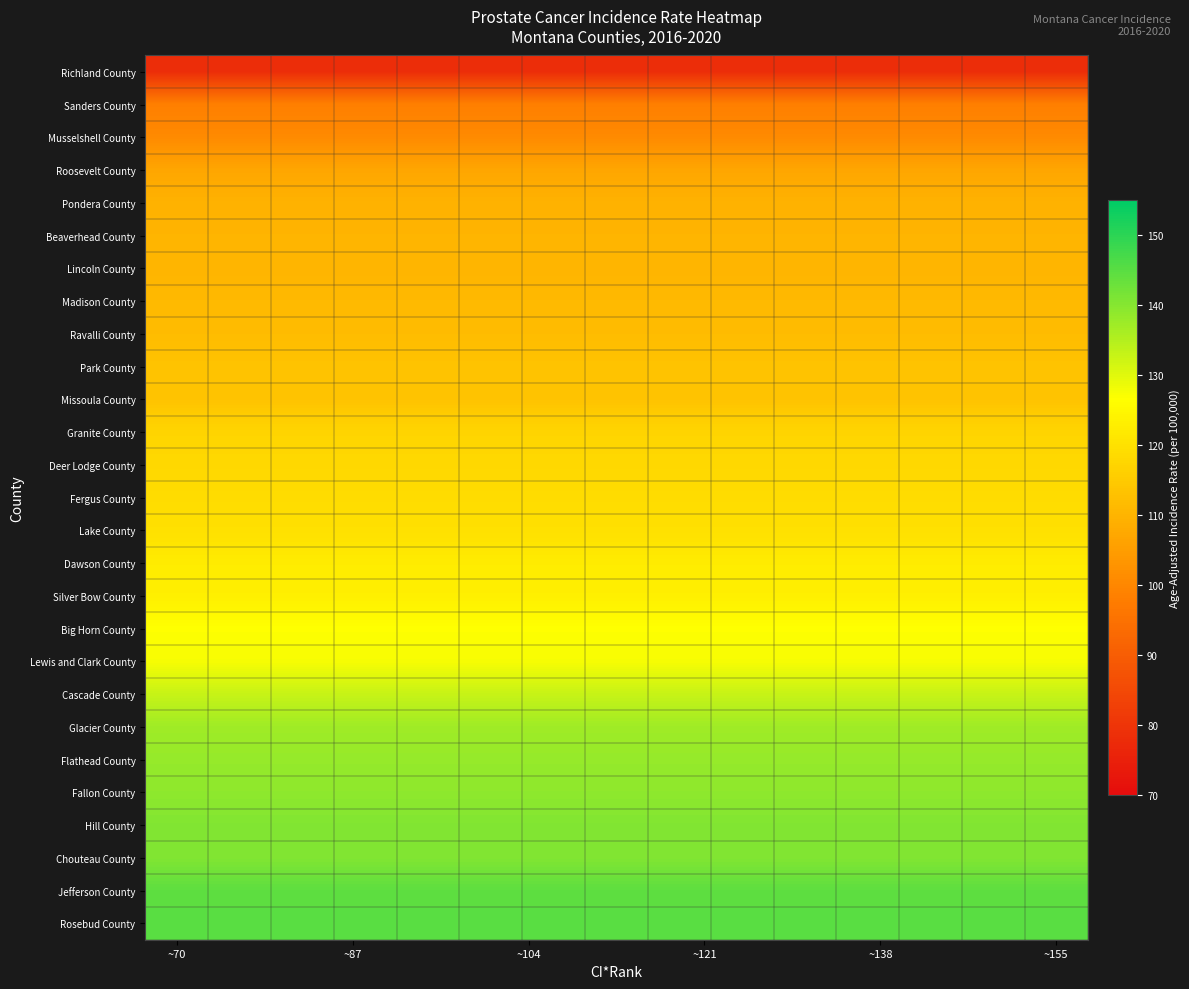

Reading left to right, list all the values displayed in this chart.

Richland County: 78.1	78.1	78.1	78.1	78.1	78.1	78.1	78.1	78.1	78.1	78.1	78.1	78.1	78.1	78.1
Sanders County: 98.3	98.3	98.3	98.3	98.3	98.3	98.3	98.3	98.3	98.3	98.3	98.3	98.3	98.3	98.3
Musselshell County: 100.8	100.8	100.8	100.8	100.8	100.8	100.8	100.8	100.8	100.8	100.8	100.8	100.8	100.8	100.8
Roosevelt County: 106.9	106.9	106.9	106.9	106.9	106.9	106.9	106.9	106.9	106.9	106.9	106.9	106.9	106.9	106.9
Pondera County: 109.6	109.6	109.6	109.6	109.6	109.6	109.6	109.6	109.6	109.6	109.6	109.6	109.6	109.6	109.6
Beaverhead County: 110.2	110.2	110.2	110.2	110.2	110.2	110.2	110.2	110.2	110.2	110.2	110.2	110.2	110.2	110.2
Lincoln County: 110.3	110.3	110.3	110.3	110.3	110.3	110.3	110.3	110.3	110.3	110.3	110.3	110.3	110.3	110.3
Madison County: 111.2	111.2	111.2	111.2	111.2	111.2	111.2	111.2	111.2	111.2	111.2	111.2	111.2	111.2	111.2
Ravalli County: 111.8	111.8	111.8	111.8	111.8	111.8	111.8	111.8	111.8	111.8	111.8	111.8	111.8	111.8	111.8
Park County: 113.4	113.4	113.4	113.4	113.4	113.4	113.4	113.4	113.4	113.4	113.4	113.4	113.4	113.4	113.4
Missoula County: 113.4	113.4	113.4	113.4	113.4	113.4	113.4	113.4	113.4	113.4	113.4	113.4	113.4	113.4	113.4
Granite County: 117.4	117.4	117.4	117.4	117.4	117.4	117.4	117.4	117.4	117.4	117.4	117.4	117.4	117.4	117.4
Deer Lodge County: 118.0	118.0	118.0	118.0	118.0	118.0	118.0	118.0	118.0	118.0	118.0	118.0	118.0	118.0	118.0
Fergus County: 119.0	119.0	119.0	119.0	119.0	119.0	119.0	119.0	119.0	119.0	119.0	119.0	119.0	119.0	119.0
Lake County: 119.9	119.9	119.9	119.9	119.9	119.9	119.9	119.9	119.9	119.9	119.9	119.9	119.9	119.9	119.9
Dawson County: 122.4	122.4	122.4	122.4	122.4	122.4	122.4	122.4	122.4	122.4	122.4	122.4	122.4	122.4	122.4
Silver Bow County: 123.2	123.2	123.2	123.2	123.2	123.2	123.2	123.2	123.2	123.2	123.2	123.2	123.2	123.2	123.2
Big Horn County: 126.7	126.7	126.7	126.7	126.7	126.7	126.7	126.7	126.7	126.7	126.7	126.7	126.7	126.7	126.7
Lewis and Clark County: 127.5	127.5	127.5	127.5	127.5	127.5	127.5	127.5	127.5	127.5	127.5	127.5	127.5	127.5	127.5
Cascade County: 132.9	132.9	132.9	132.9	132.9	132.9	132.9	132.9	132.9	132.9	132.9	132.9	132.9	132.9	132.9
Glacier County: 137.2	137.2	137.2	137.2	137.2	137.2	137.2	137.2	137.2	137.2	137.2	137.2	137.2	137.2	137.2
Flathead County: 138.3	138.3	138.3	138.3	138.3	138.3	138.3	138.3	138.3	138.3	138.3	138.3	138.3	138.3	138.3
Fallon County: 139.1	139.1	139.1	139.1	139.1	139.1	139.1	139.1	139.1	139.1	139.1	139.1	139.1	139.1	139.1
Hill County: 140.5	140.5	140.5	140.5	140.5	140.5	140.5	140.5	140.5	140.5	140.5	140.5	140.5	140.5	140.5
Chouteau County: 140.6	140.6	140.6	140.6	140.6	140.6	140.6	140.6	140.6	140.6	140.6	140.6	140.6	140.6	140.6
Jefferson County: 144.5	144.5	144.5	144.5	144.5	144.5	144.5	144.5	144.5	144.5	144.5	144.5	144.5	144.5	144.5
Rosebud County: 144.9	144.9	144.9	144.9	144.9	144.9	144.9	144.9	144.9	144.9	144.9	144.9	144.9	144.9	144.9